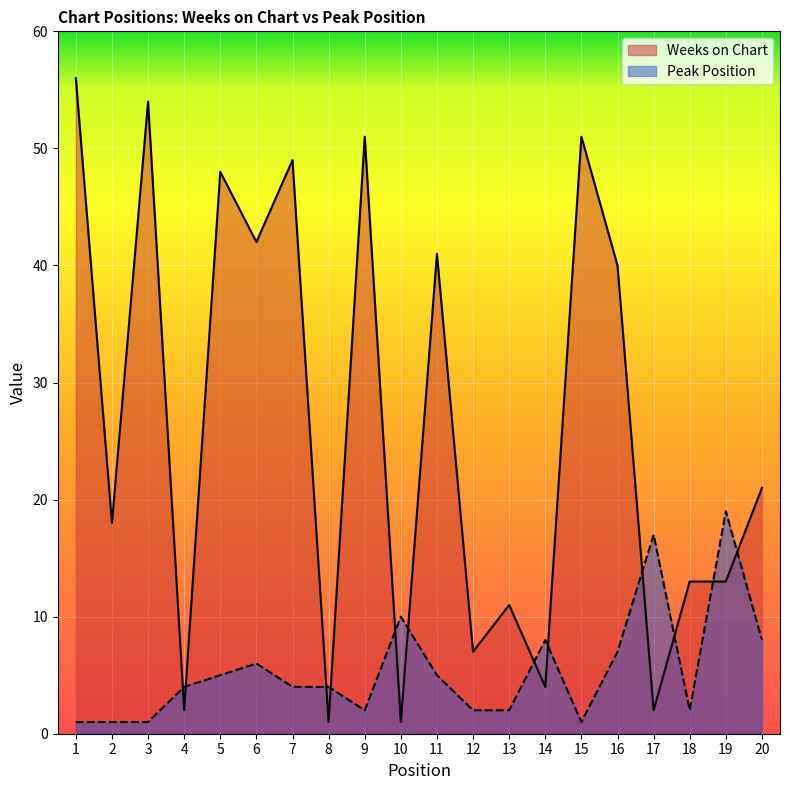

How many data points in Weeks on Chart are less than 21?

10